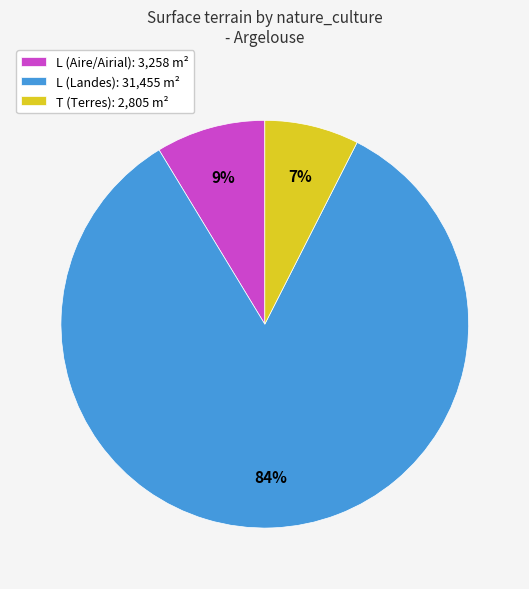

Is there any slice that represents more than half of the pie?

Yes